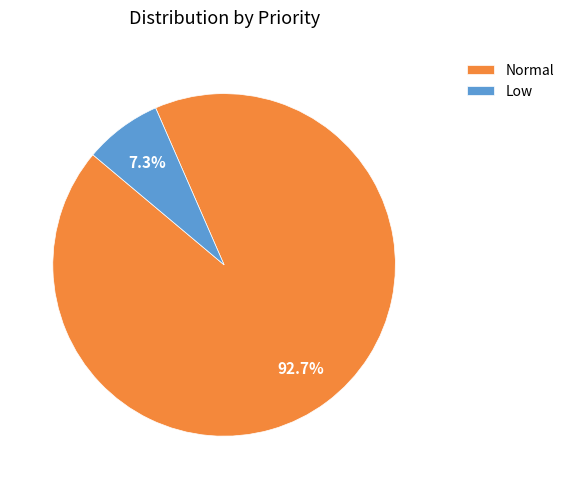

What is the total percentage of Low and Normal?

100.0%